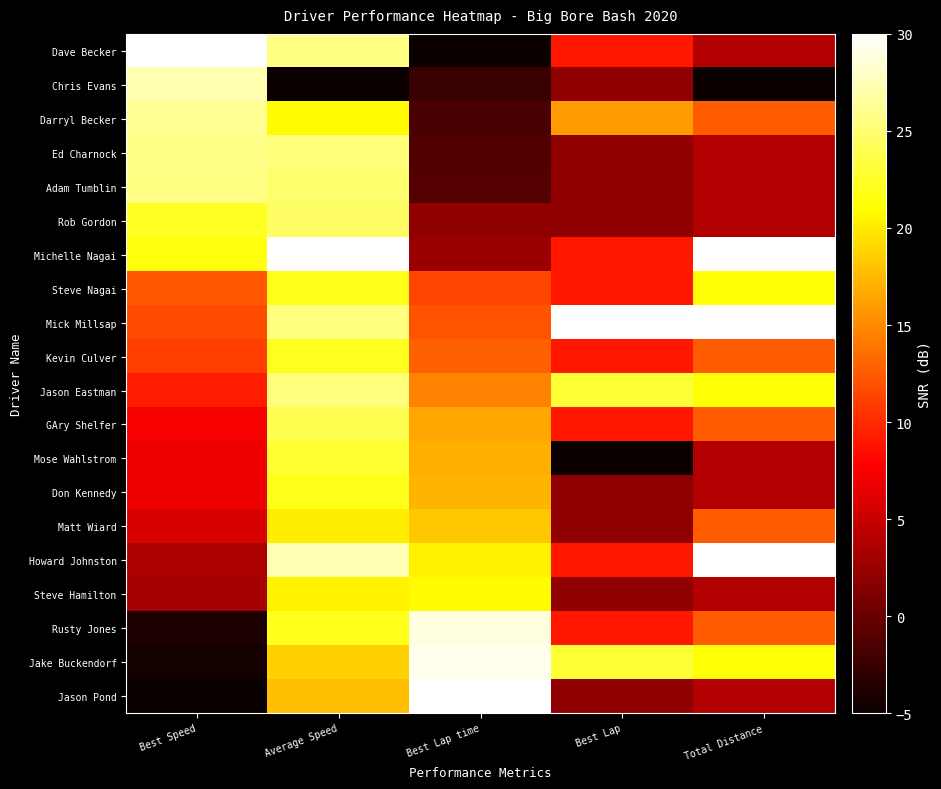

Rank the series at Best Lap from lowest to highest value.

Mose Wahlstrom, Chris Evans, Ed Charnock, Adam Tumblin, Rob Gordon, Don Kennedy, Matt Wiard, Steve Hamilton, Jason Pond, Dave Becker, Michelle Nagai, Steve Nagai, Kevin Culver, GAry Shelfer, Howard Johnston, Rusty Jones, Darryl Becker, Jason Eastman, Jake Buckendorf, Mick Millsap